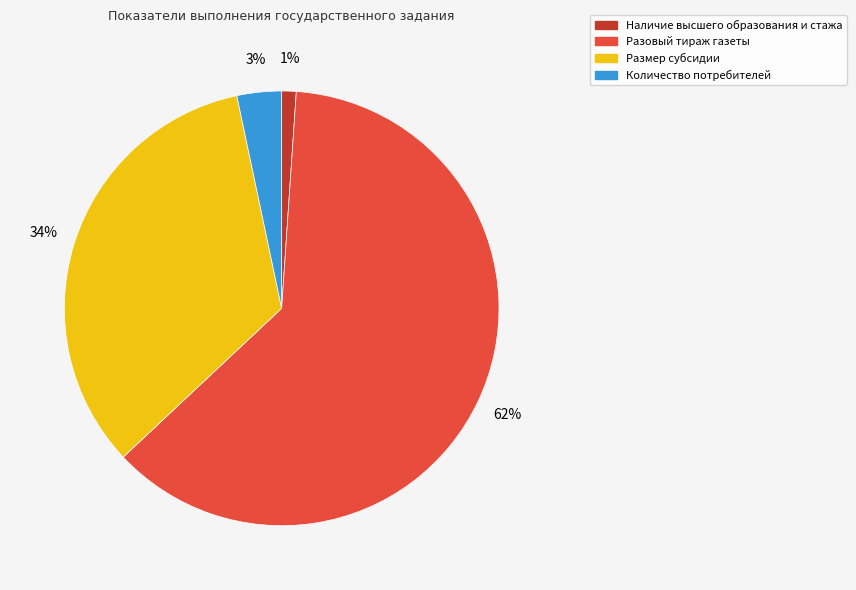

Do Разовый тираж газеты and Наличие высшего образования и стажа together represent more than half of the pie?

Yes